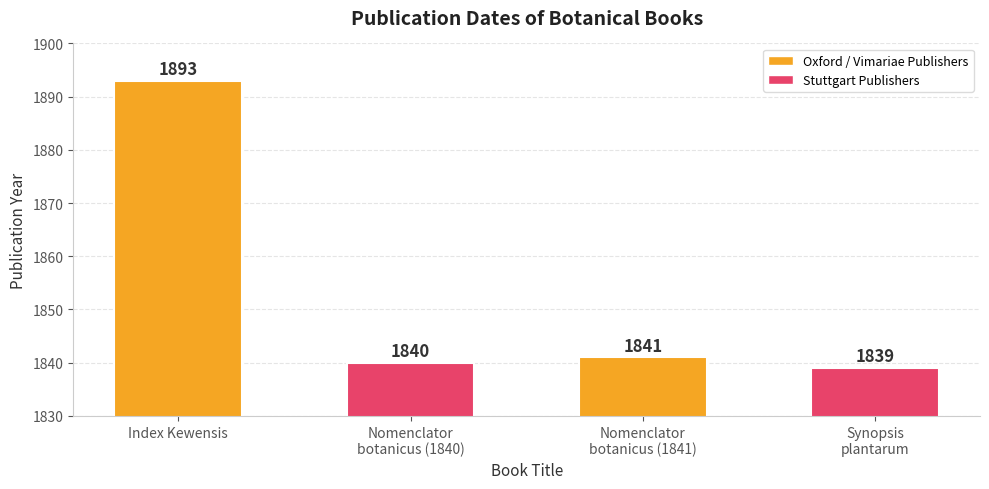

What is the label of the 2nd bar from the left?

Nomenclator
botanicus (1840)